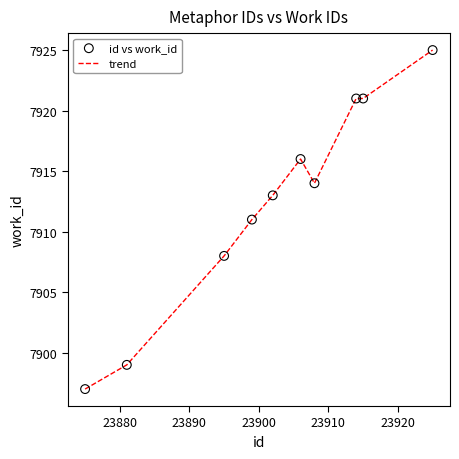

What is the difference between the maximum and minimum values?

28